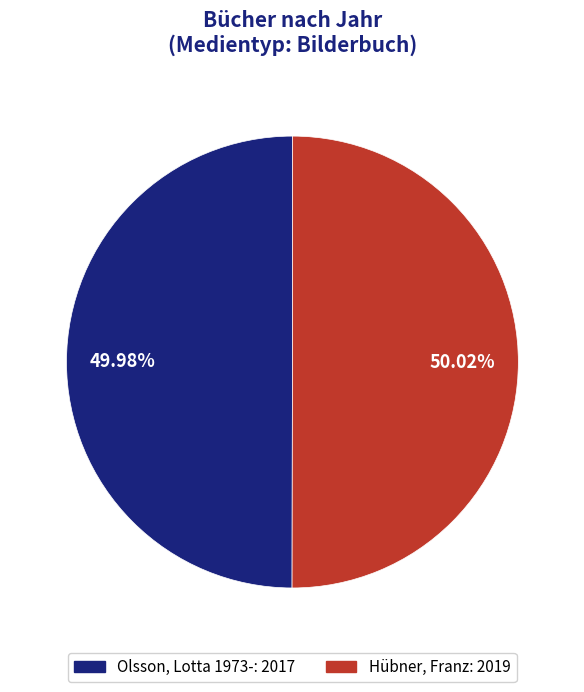

To the nearest percent, what percentage of the pie is Hübner, Franz?

50%